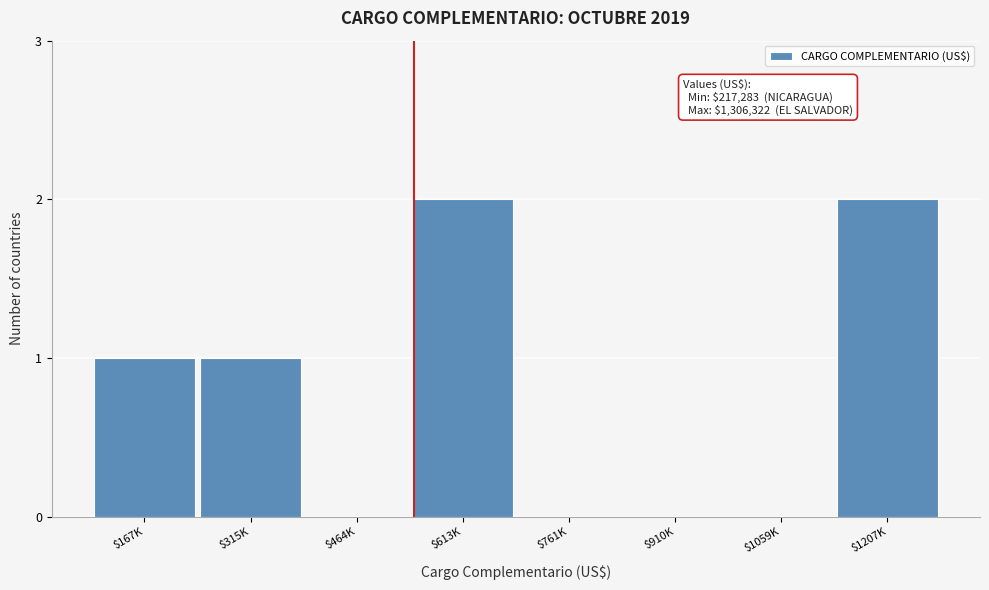

The chart shows a value of 2 at $613K. True or false?

True